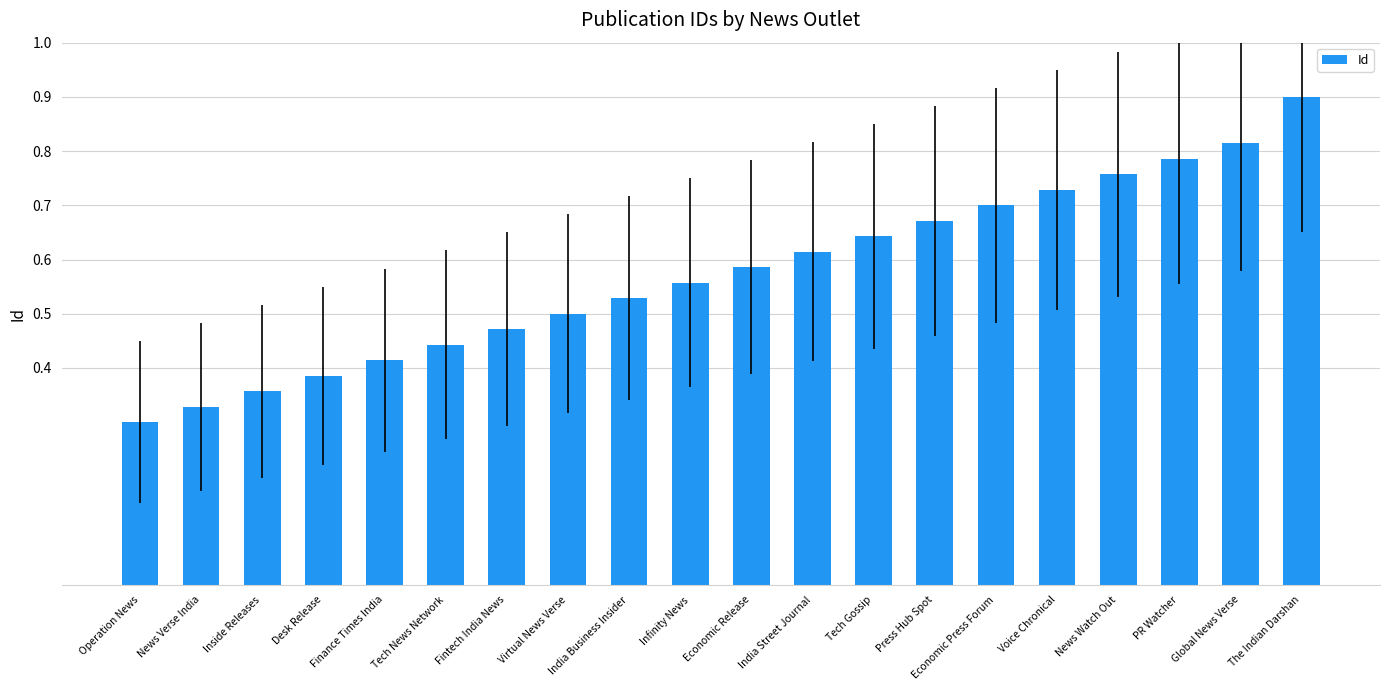

Is it true that the value at India Street Journal is 0.2?

False